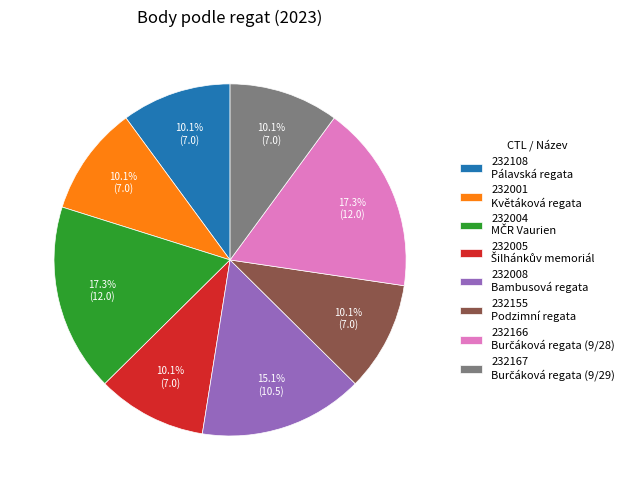

Is there a majority slice in this chart?

No